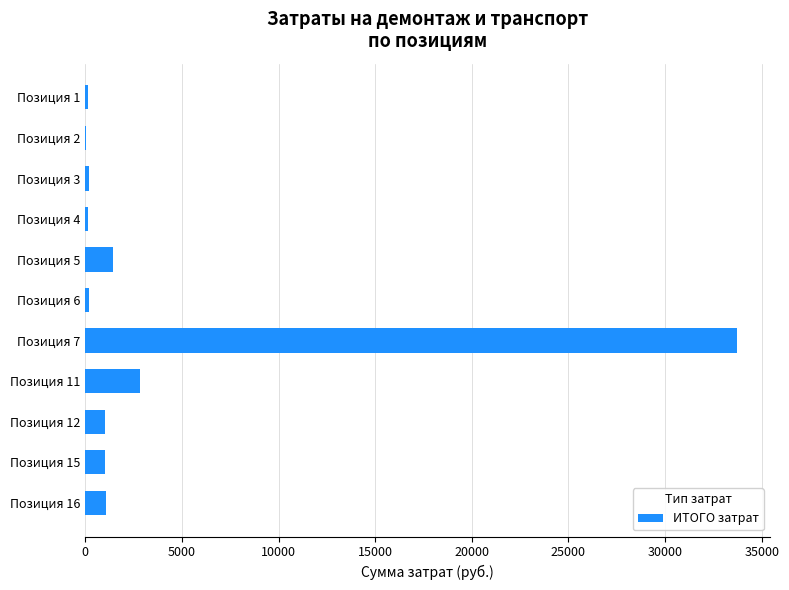

The value at Позиция 7 is 33741.0. True or false?

True